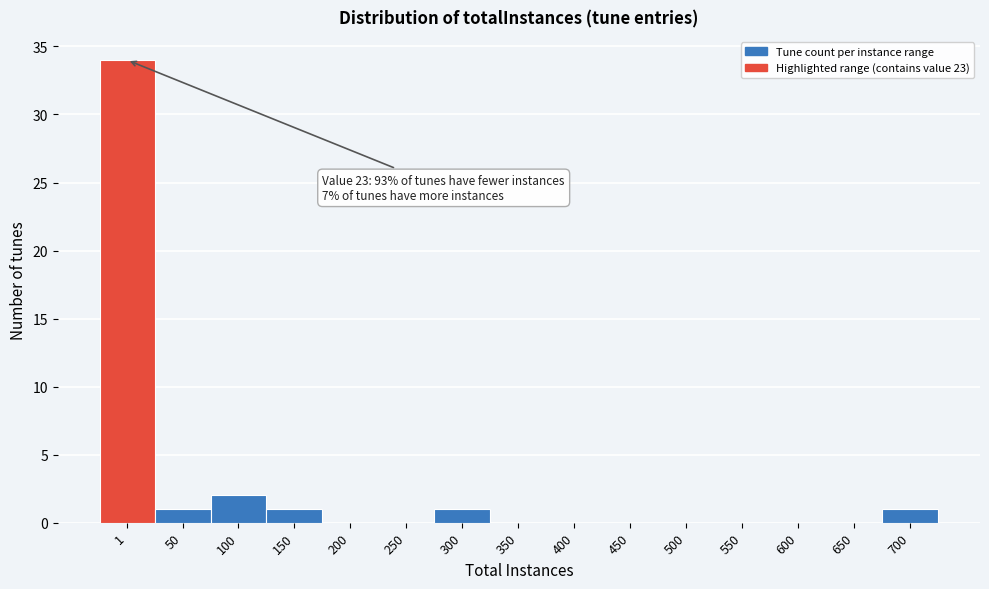

Reading left to right, extract all data points from this chart.

1=34	50=1	100=2	150=1	200=0	250=0	300=1	350=0	400=0	450=0	500=0	550=0	600=0	650=0	700=1